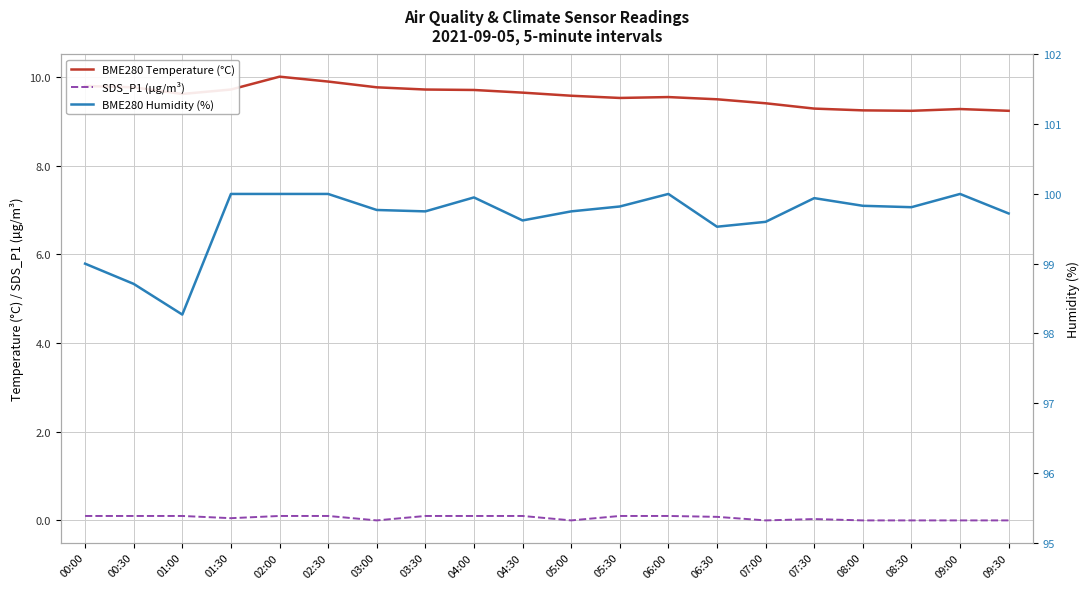

In BME280 Humidity (%), how many points are lower than both neighbors (excluding endpoints)?

5